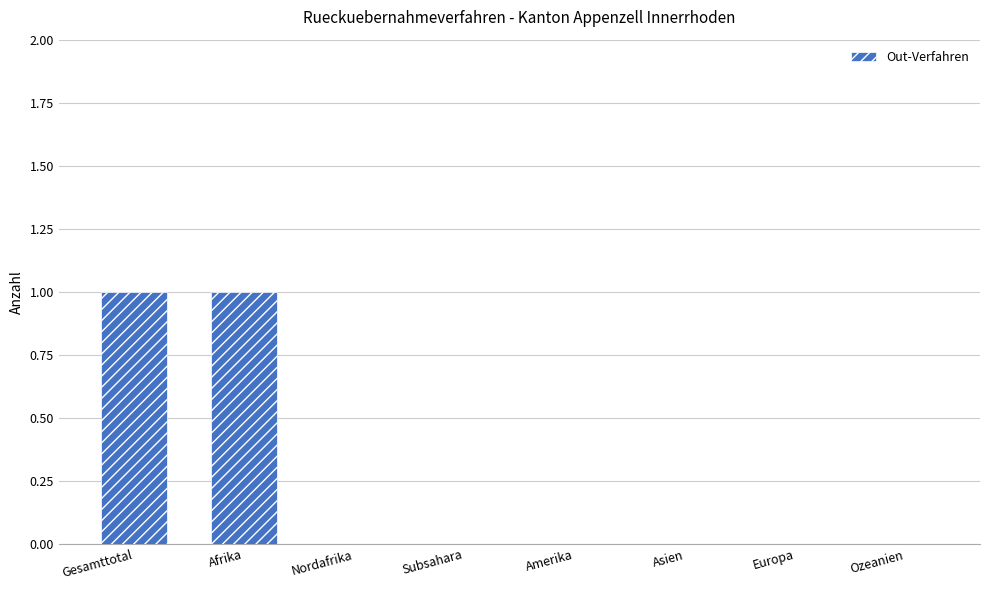

Is it true that the value at Subsahara is 0?

True